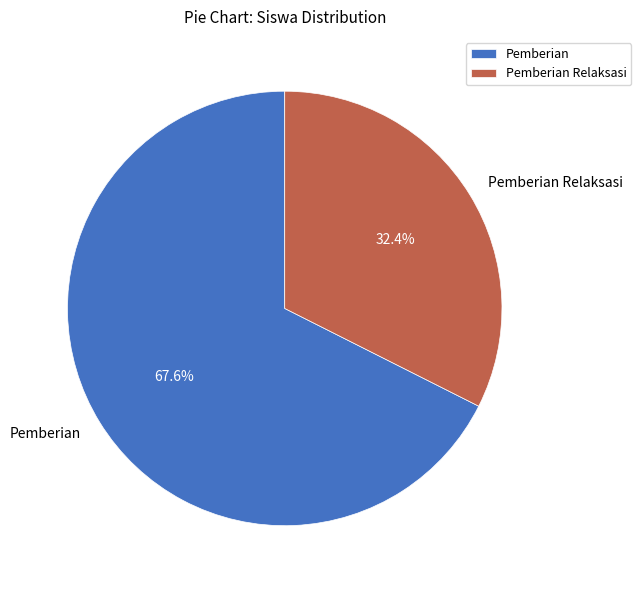

To the nearest percent, what is the average slice percentage?

50%